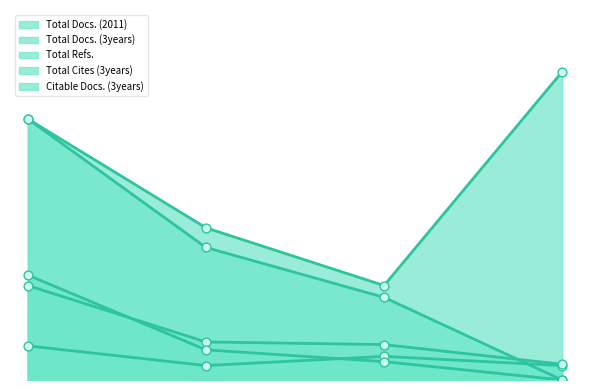

Is the value of Total Docs. (3years) at 1 greater than the value of Total Cites (3years) at 1?

No